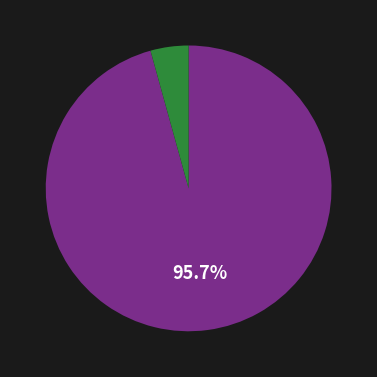

Is there any slice that represents more than half of the pie?

Yes